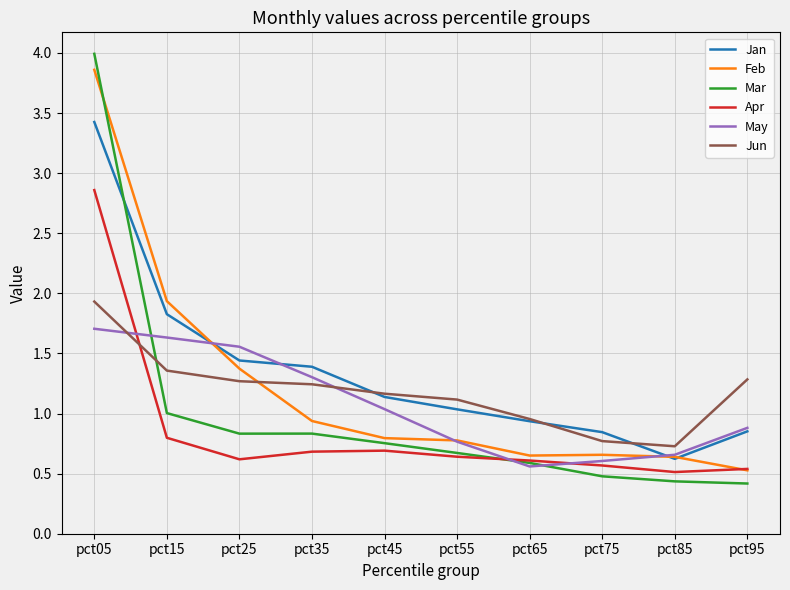

How many lines are shown in the chart?

6